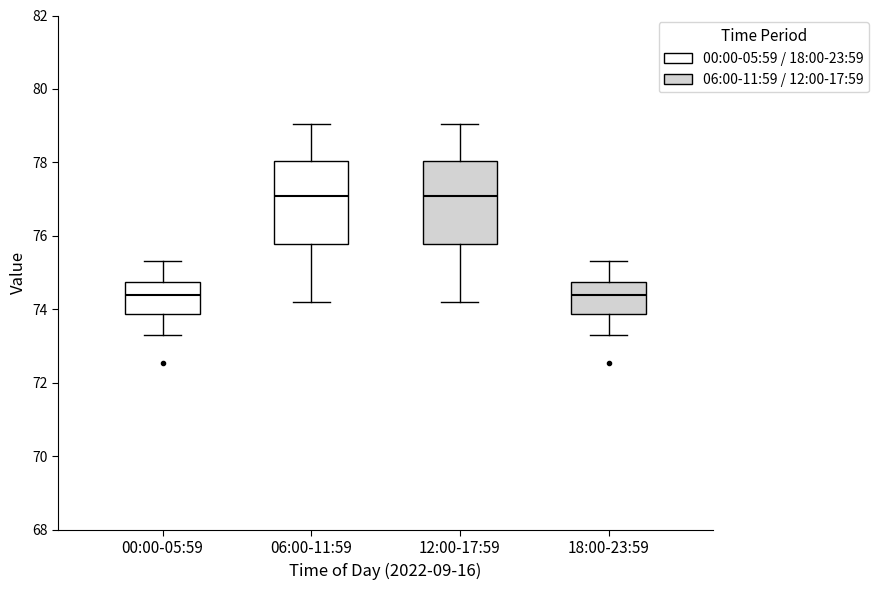

Where does the lower whisker of the box for 00:00-05:59 end on the y-axis? The values are not printed on the chart, so give them approximately, as read against the axis.

73.4